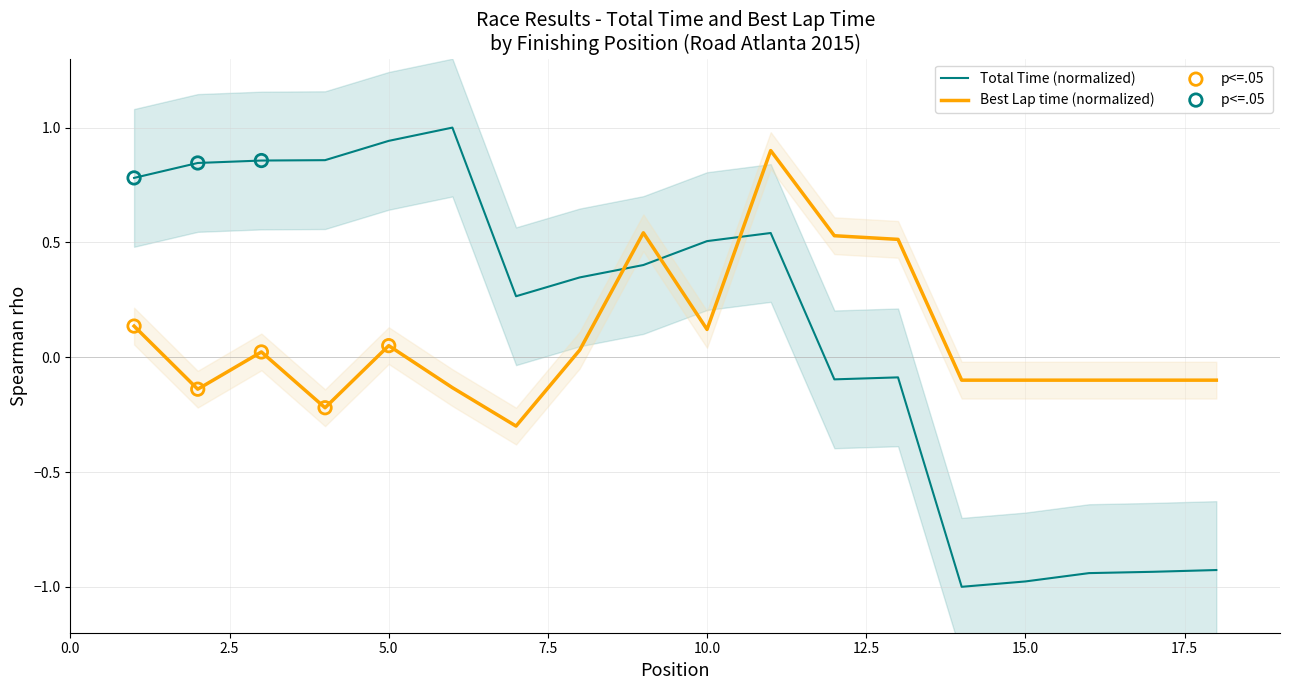

What is the change in value from 2 to 5?

+0.1